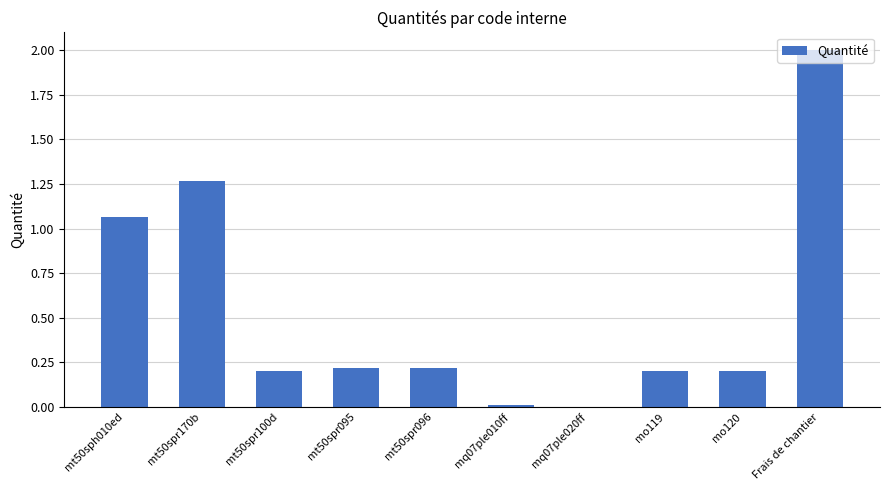

Are the bars horizontal?

No